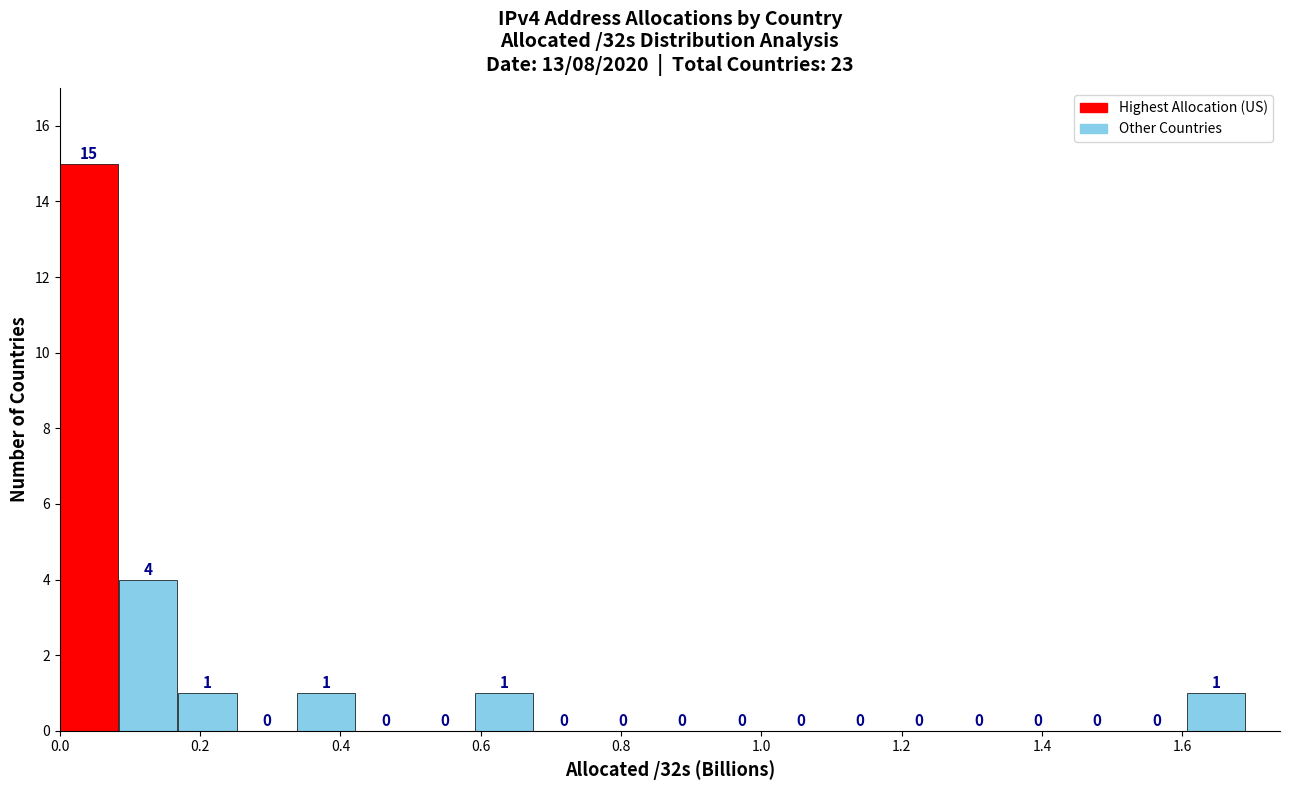

Which range on the x-axis has the tallest bar?

0.00 to 0.08